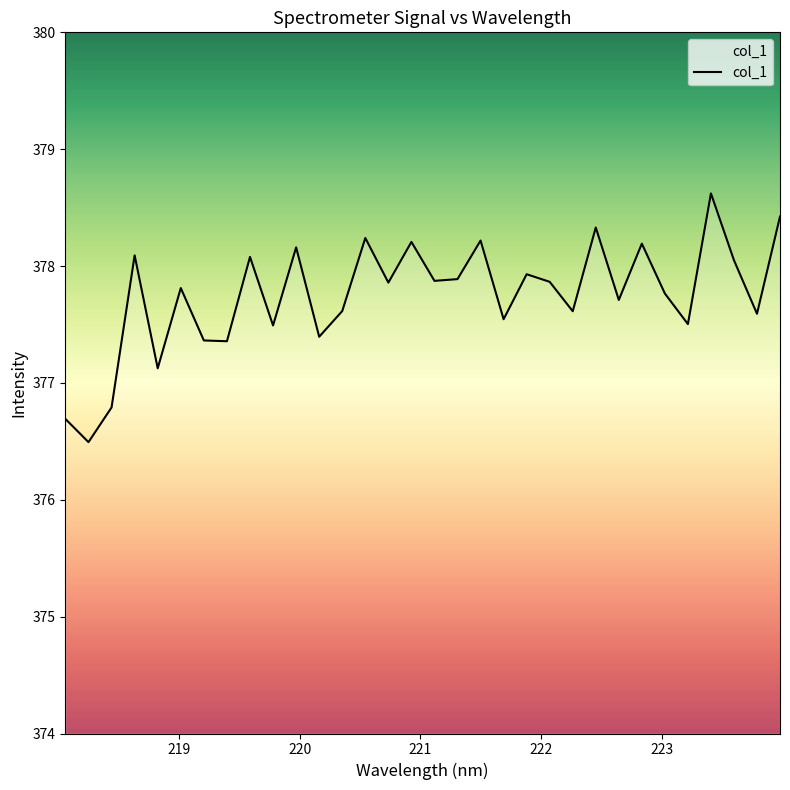

Count the number of values greater than 377.

29